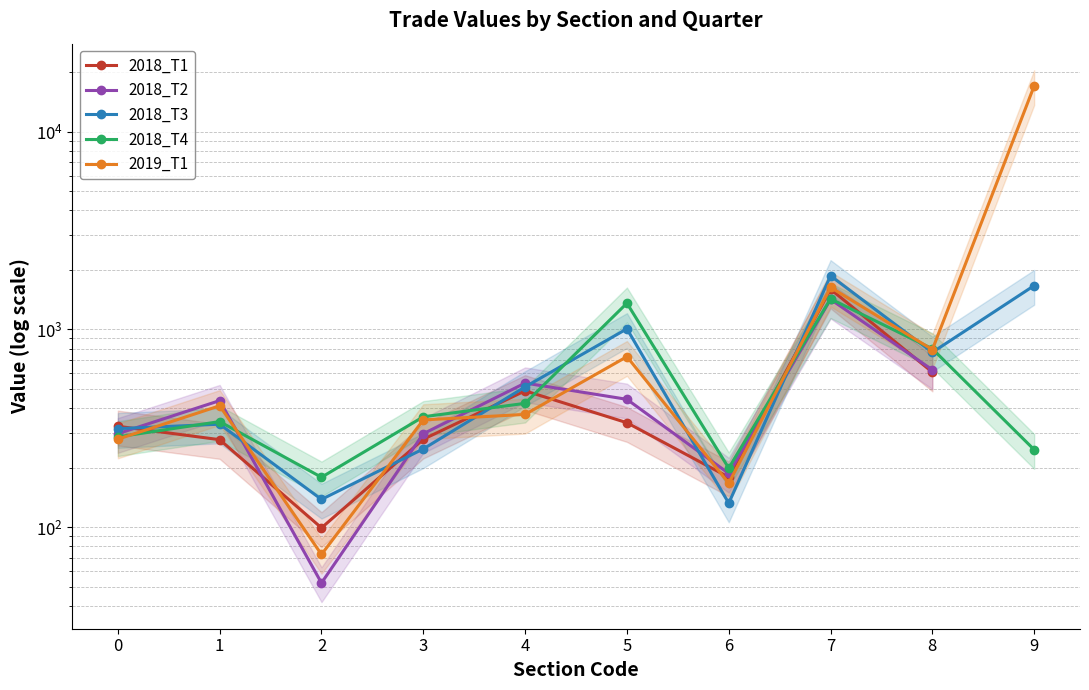

What is the maximum value shown in the chart?

17034.3